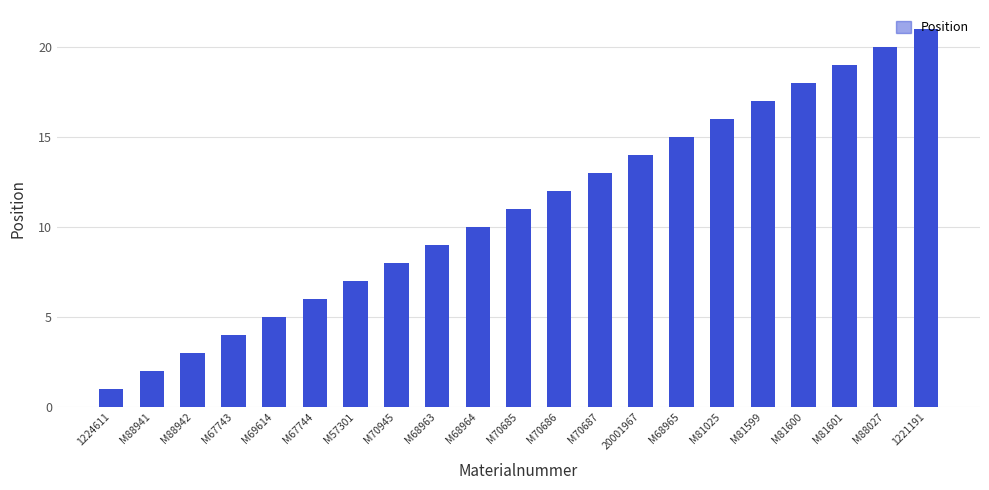

Rank the categories by value from highest to lowest.

1221191, M88027, M81601, M81600, M81599, M81025, M68965, 20001967, M70687, M70686, M70685, M68964, M68963, M70945, M57301, M67744, M69614, M67743, M88942, M88941, 1224611